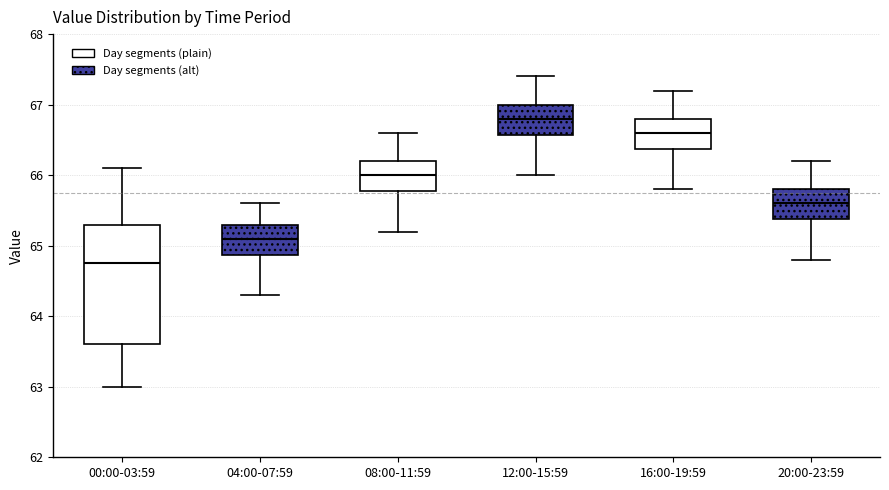

Reading left to right, transcribe this box plot: for each box, give where its median line is, the range the box spans, and where its two whiskers end, as read against the y-axis. The values are not printed on the chart, so give them approximately, as read against the axis.

00:00-03:59: median 64.8, box 63.6 to 65.3, whiskers 63.0 to 66.1
04:00-07:59: median 65.1, box 64.9 to 65.3, whiskers 64.3 to 65.6
08:00-11:59: median 66.0, box 65.8 to 66.2, whiskers 65.2 to 66.6
12:00-15:59: median 66.8, box 66.6 to 67.0, whiskers 66.0 to 67.4
16:00-19:59: median 66.6, box 66.4 to 66.8, whiskers 65.8 to 67.2
20:00-23:59: median 65.6, box 65.4 to 65.8, whiskers 64.8 to 66.2